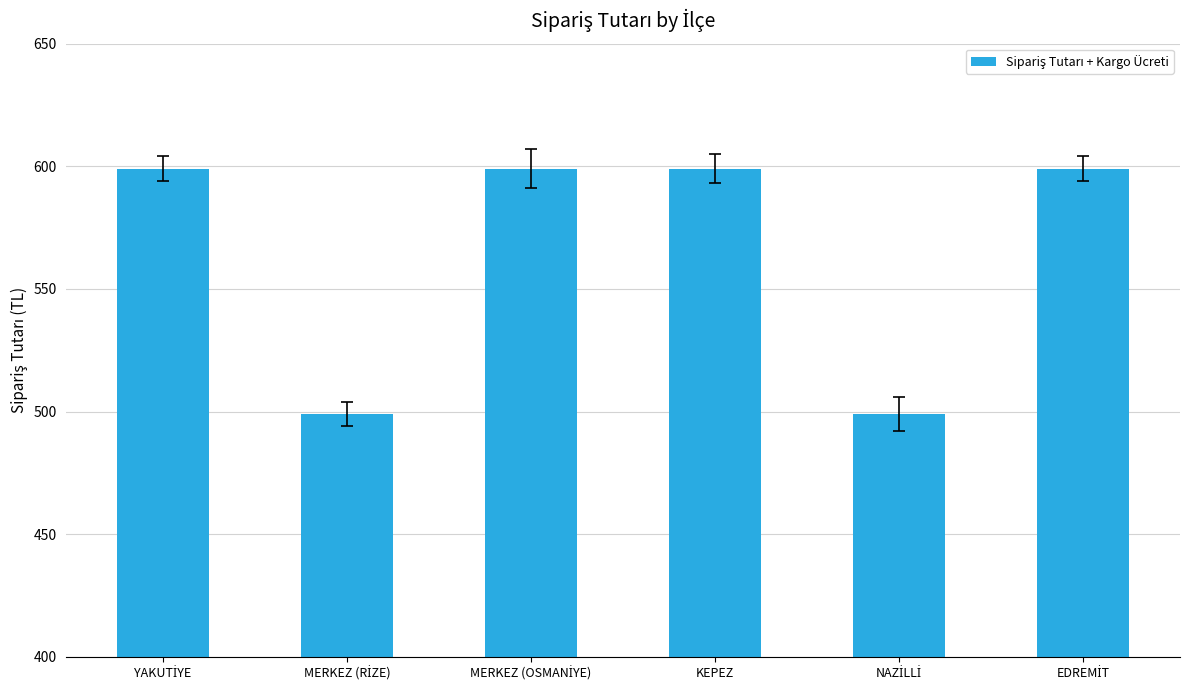

The chart shows a value of 599 at KEPEZ. True or false?

True